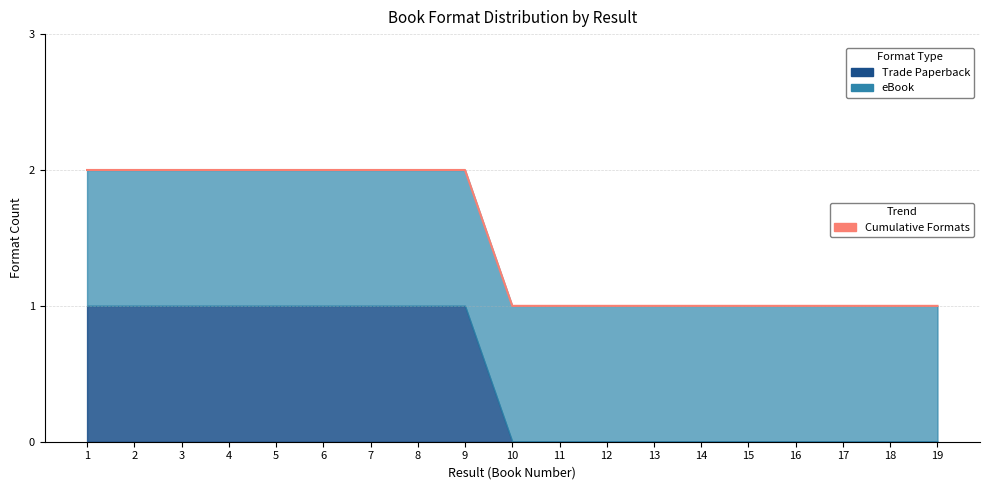

Count the values in the range 1 to 2.

19